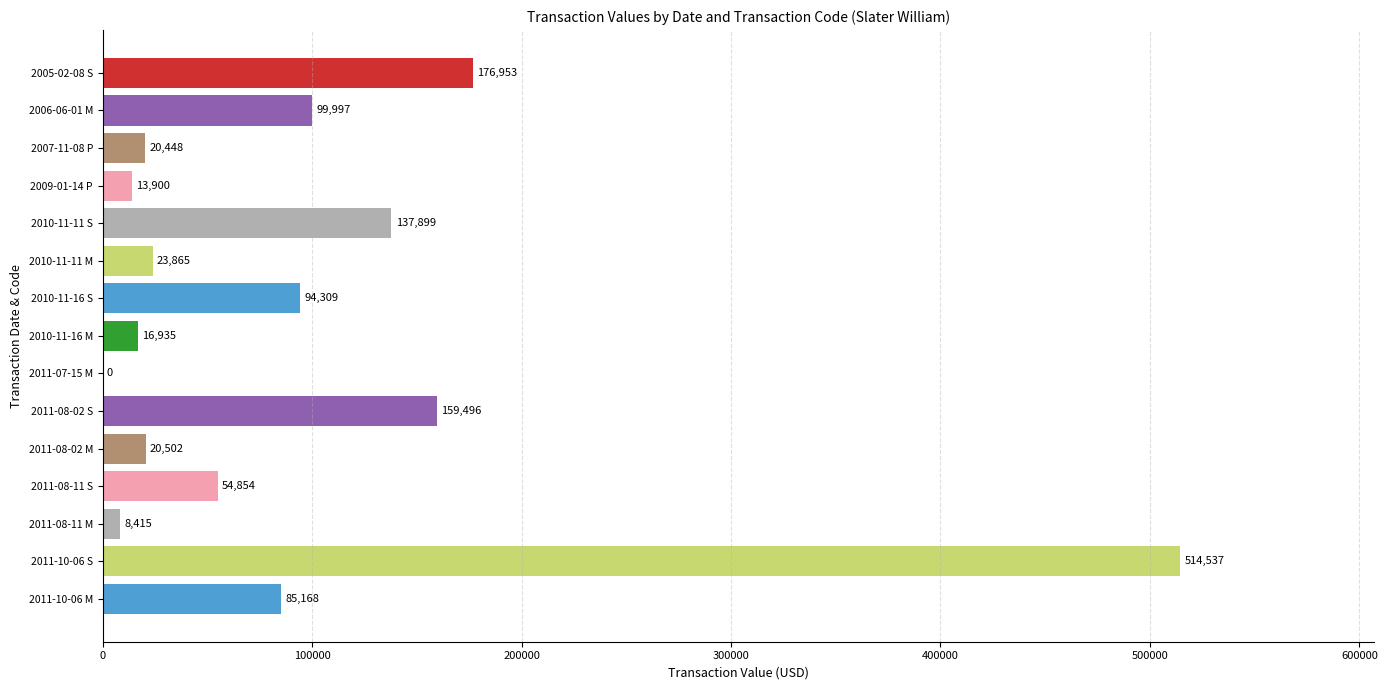

Which label corresponds to the largest value in the chart?

2011-10-06 S